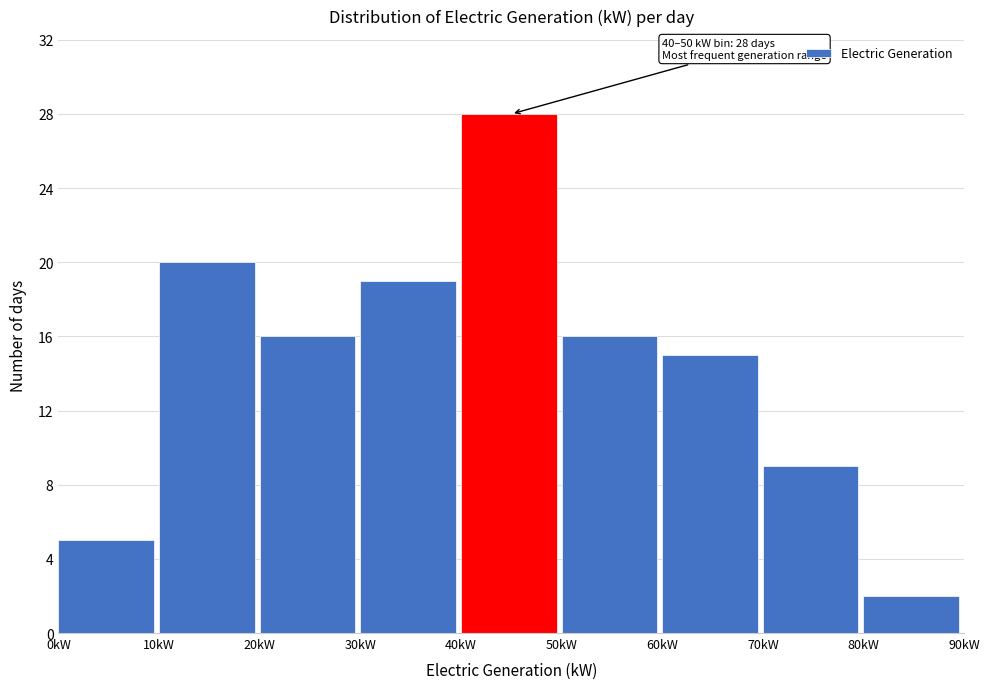

Over which range of the x-axis is the bar tallest?

40 to 50